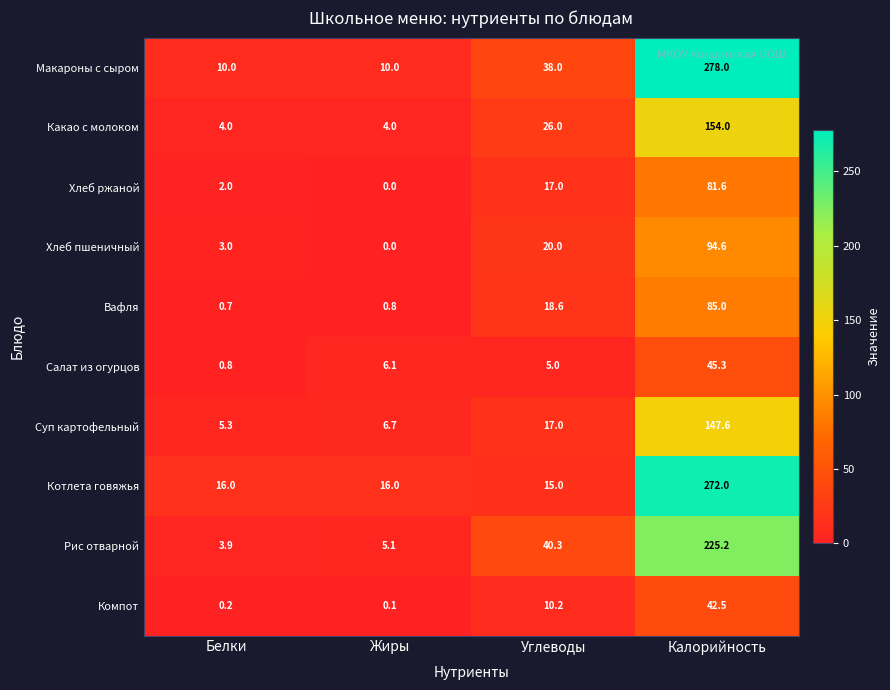

What is the difference between the highest and lowest values at Жиры?

16.0